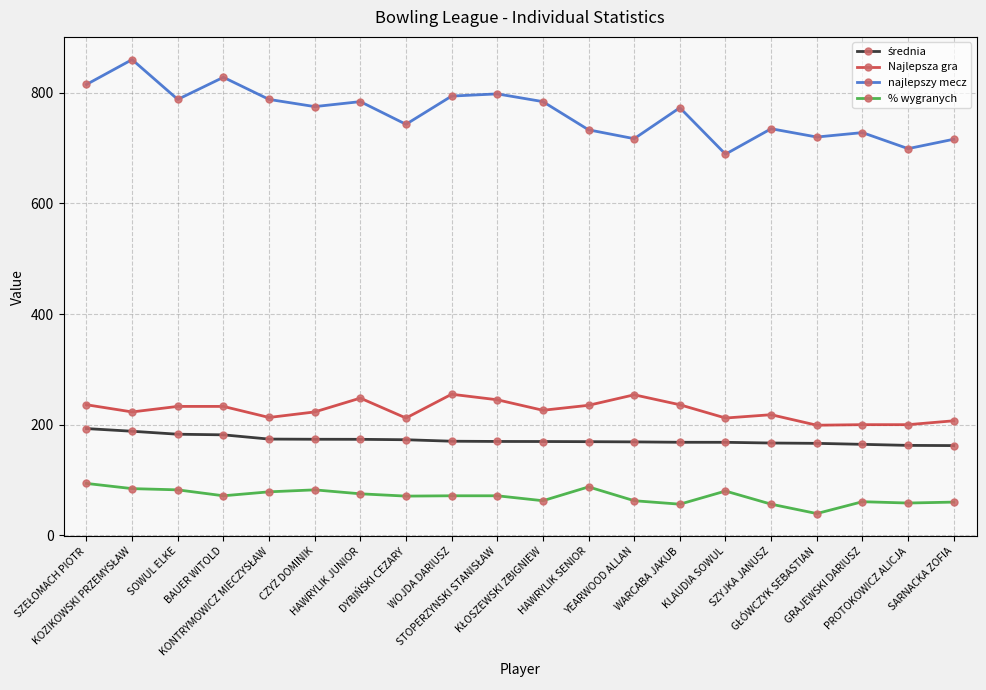

True or false: Najlepsza gra and najlepszy mecz cross at least once.

False